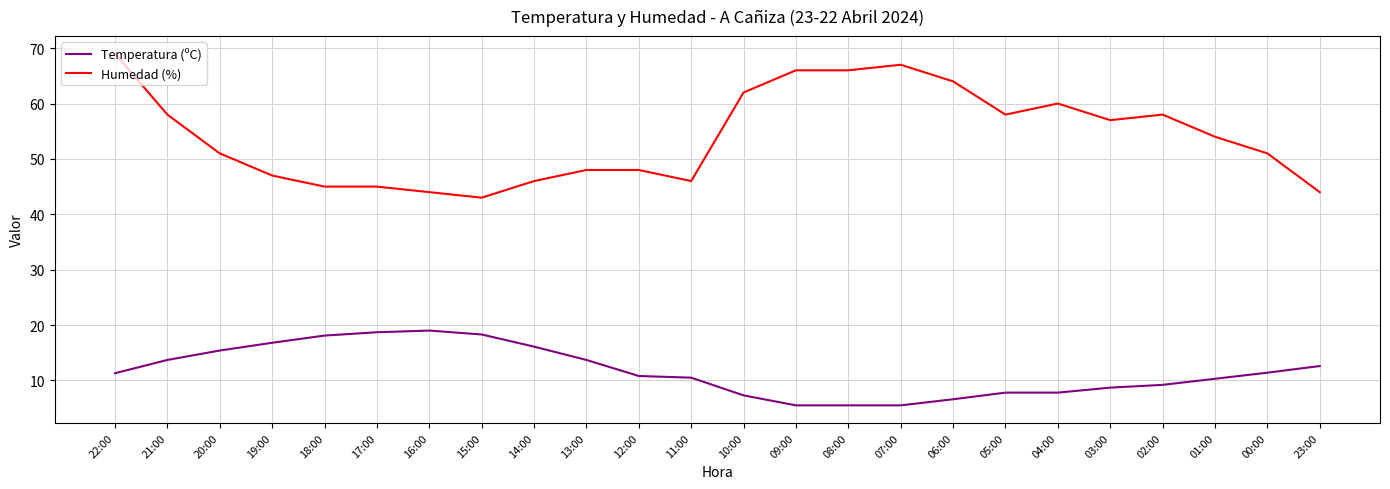

What is the difference between the highest and lowest values at 21:00?

44.3